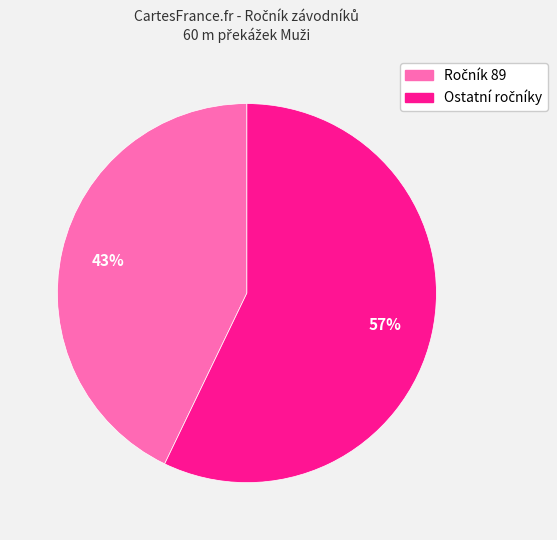

To the nearest percent, what is the average slice percentage?

50%